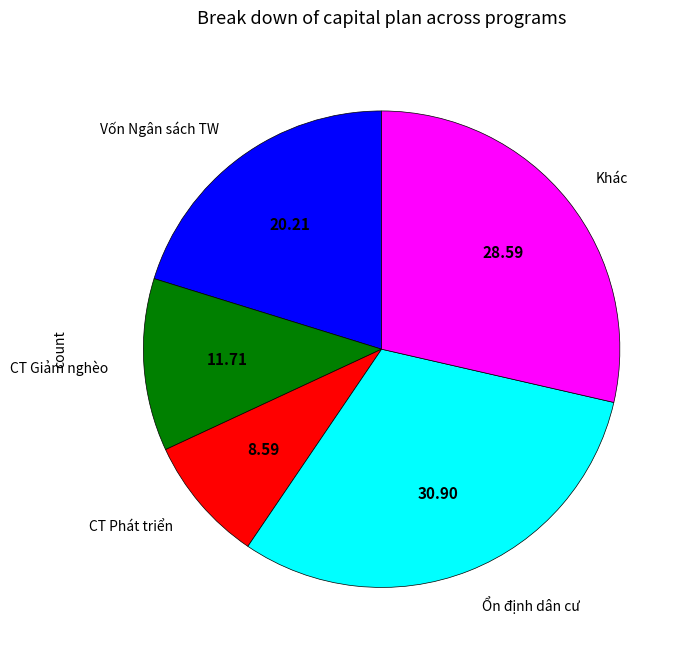

Between Khác and Ổn định dân cư, which is larger?

Ổn định dân cư